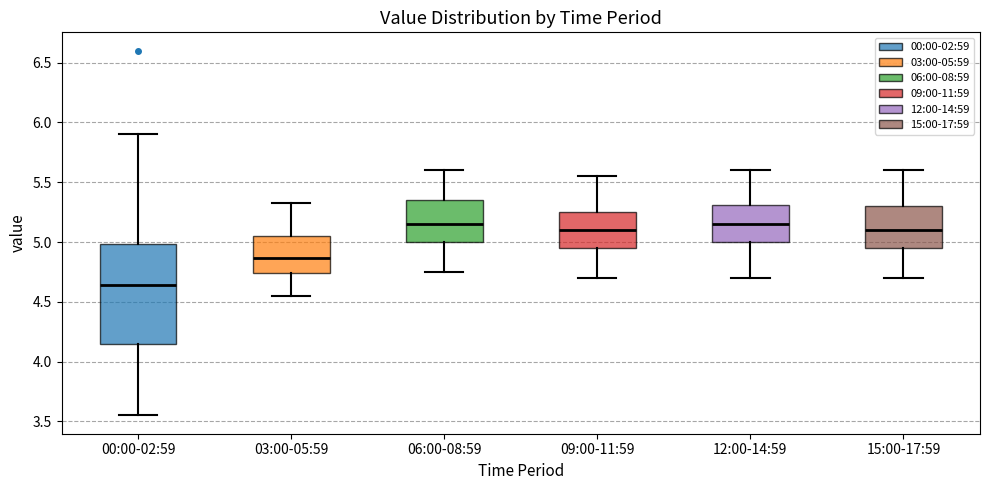

Where is the upper edge of the box for 12:00-14:59 on the y-axis? The values are not printed on the chart, so give them approximately, as read against the axis.

5.30